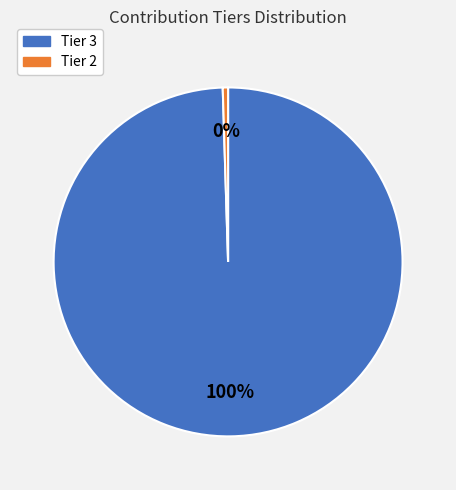

Is there any slice that represents more than half of the pie?

Yes